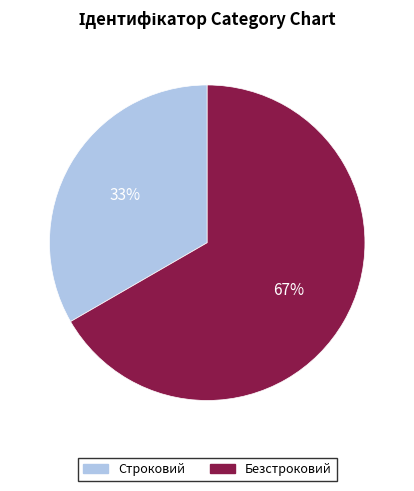

Does any single category account for the majority?

Yes